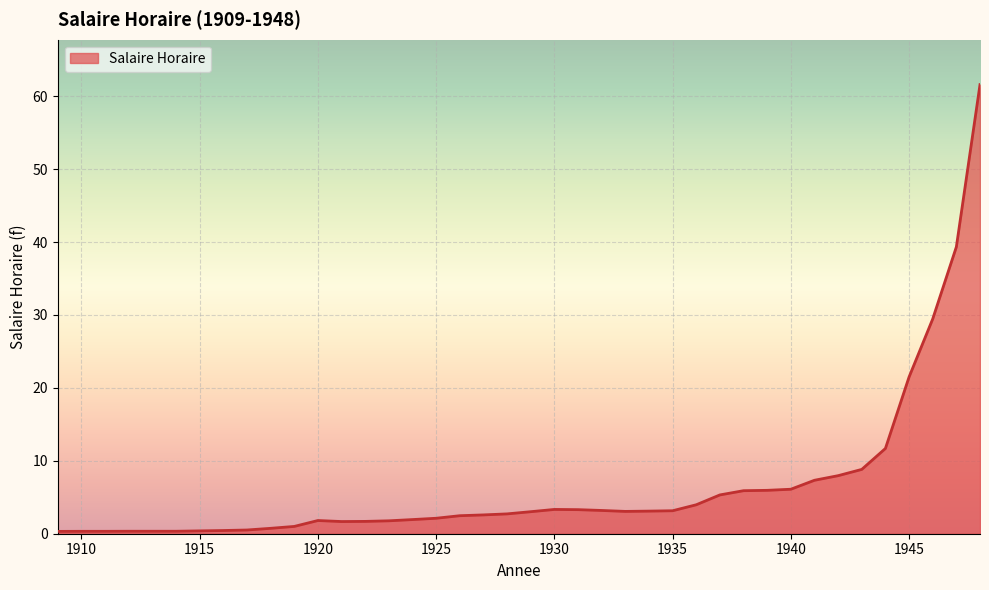

What is the maximum value shown in the chart?

61.6